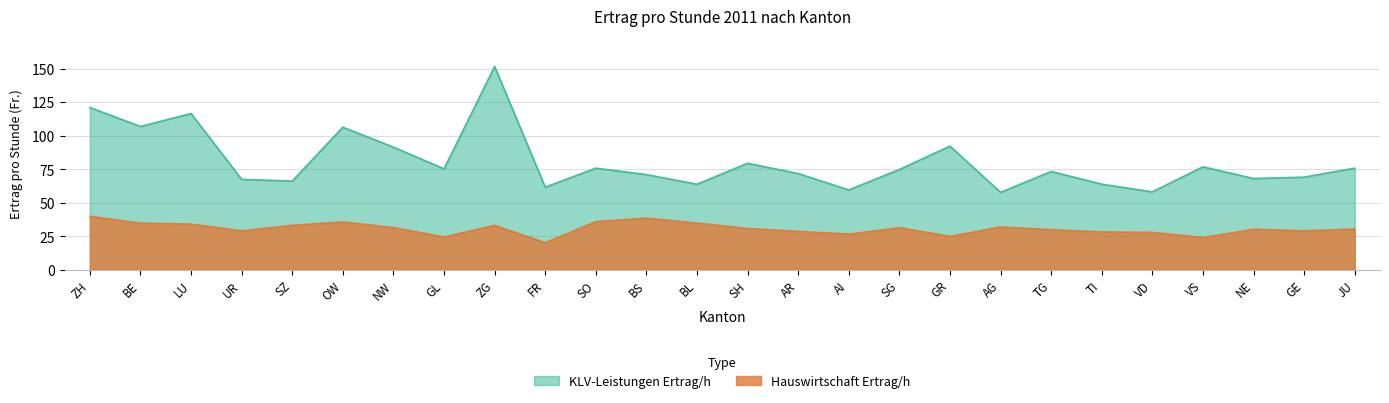

List the labels in order of Hauswirtschaft Ertrag/h value, largest first.

ZH, BS, SO, OW, BL, BE, LU, SZ, ZG, AG, NW, SG, SH, JU, NE, TG, GE, UR, AR, TI, VD, AI, GR, GL, VS, FR